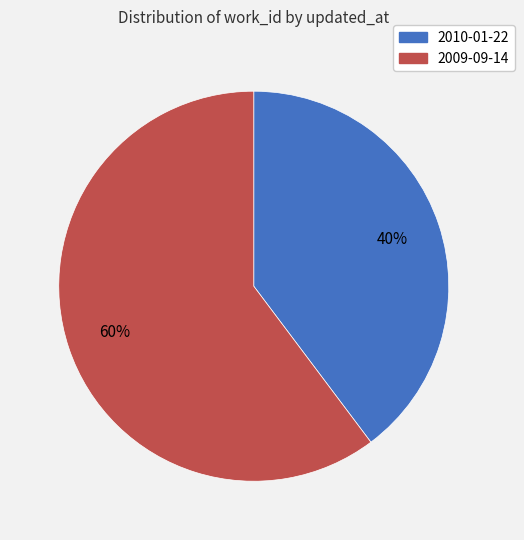

Count the number of slices in the pie.

2